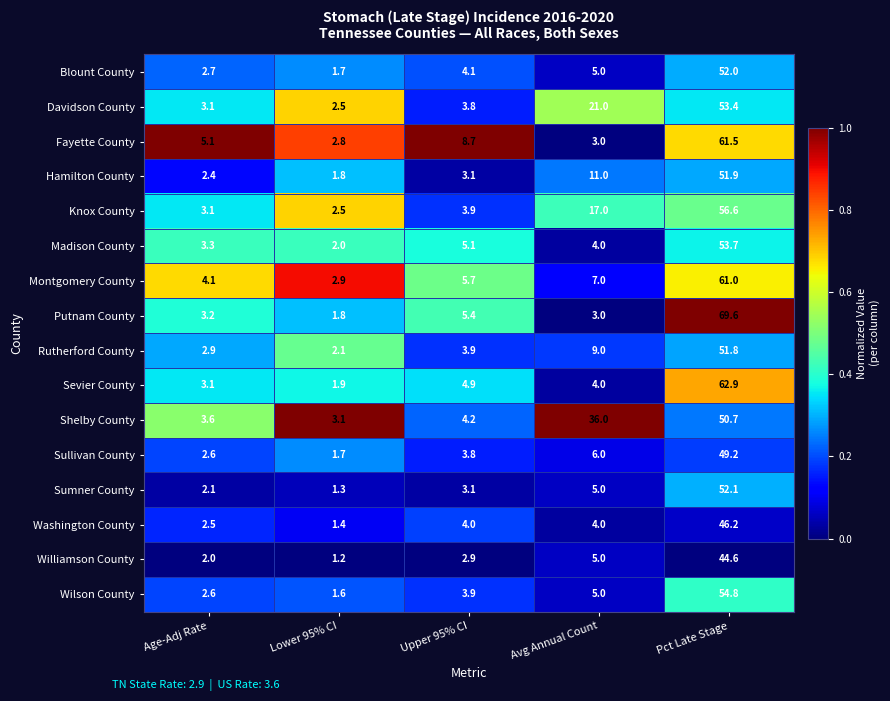

Between Age-Adj Rate and Pct Late Stage, which series saw the biggest shift?

Putnam County